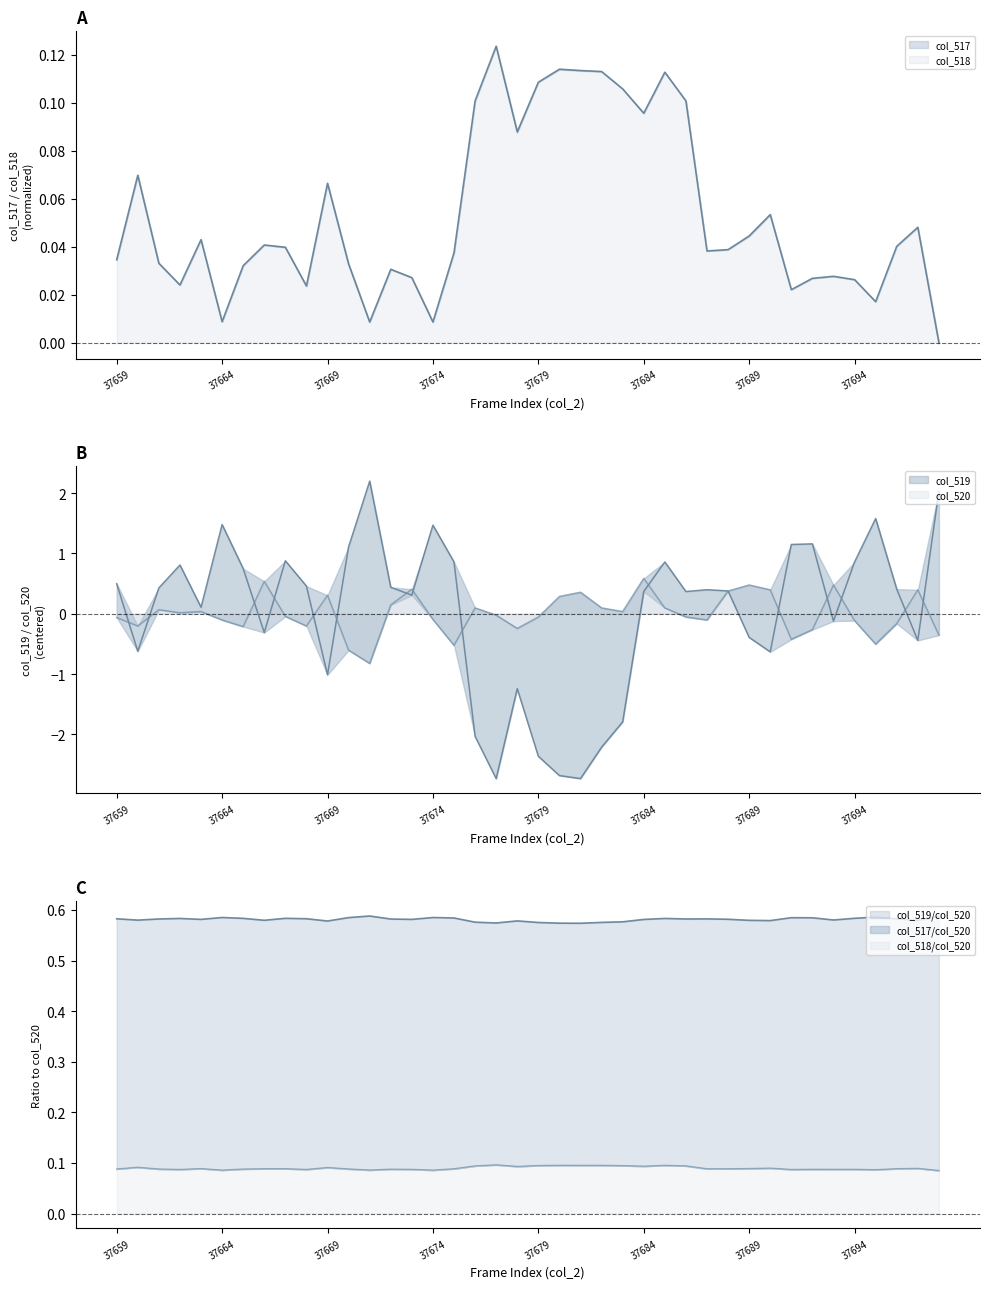

What is the lowest value of the col_518 series?

0.1